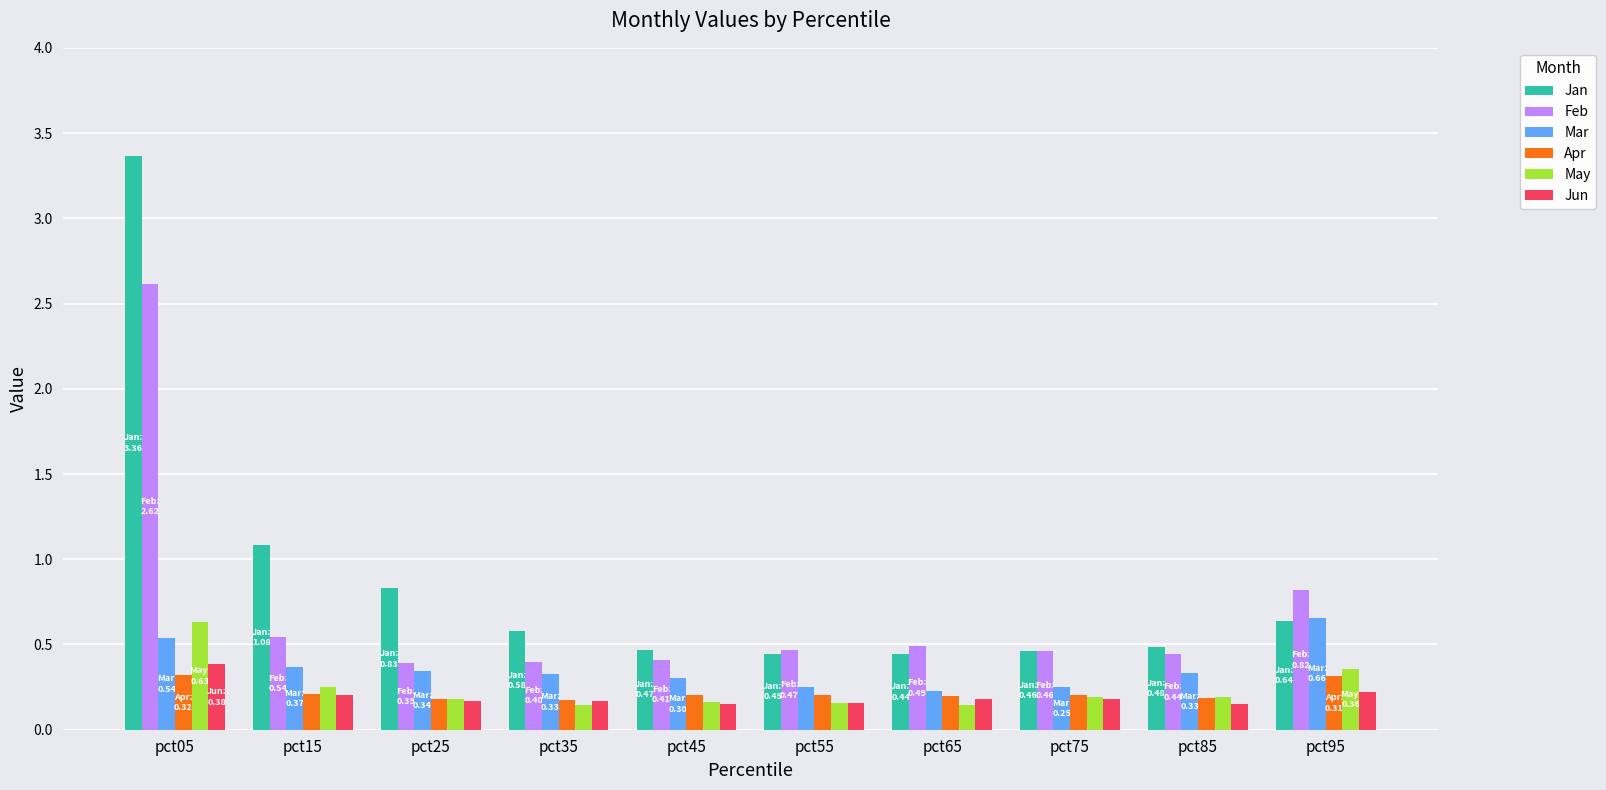

Is it true that Mar equals 0.1 at pct15?

False